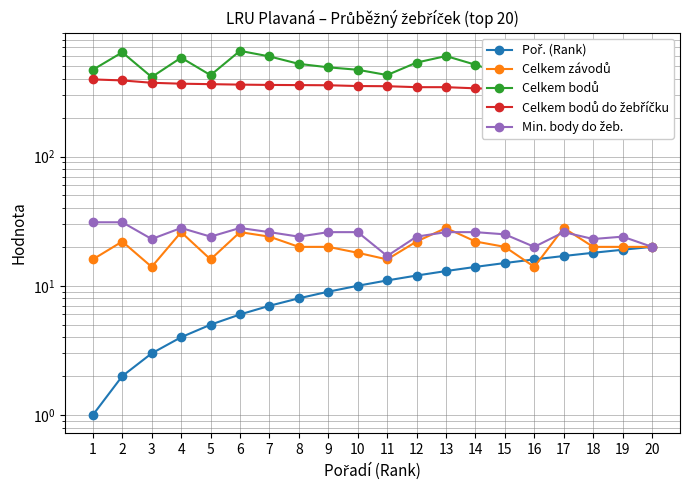

Count the number of categories in the chart.

20